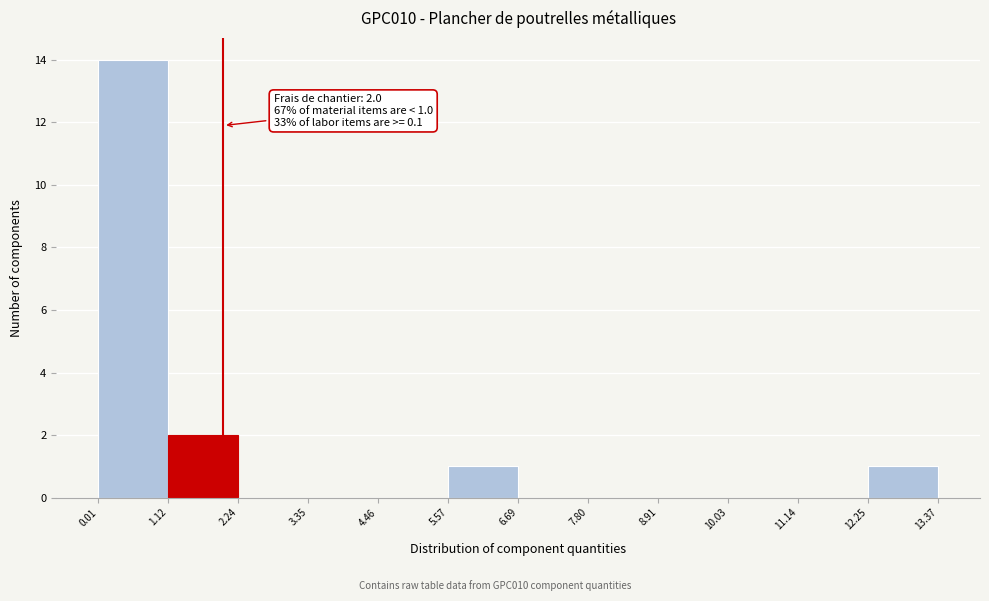

Which range on the x-axis has the tallest bar?

0.01 to 1.12